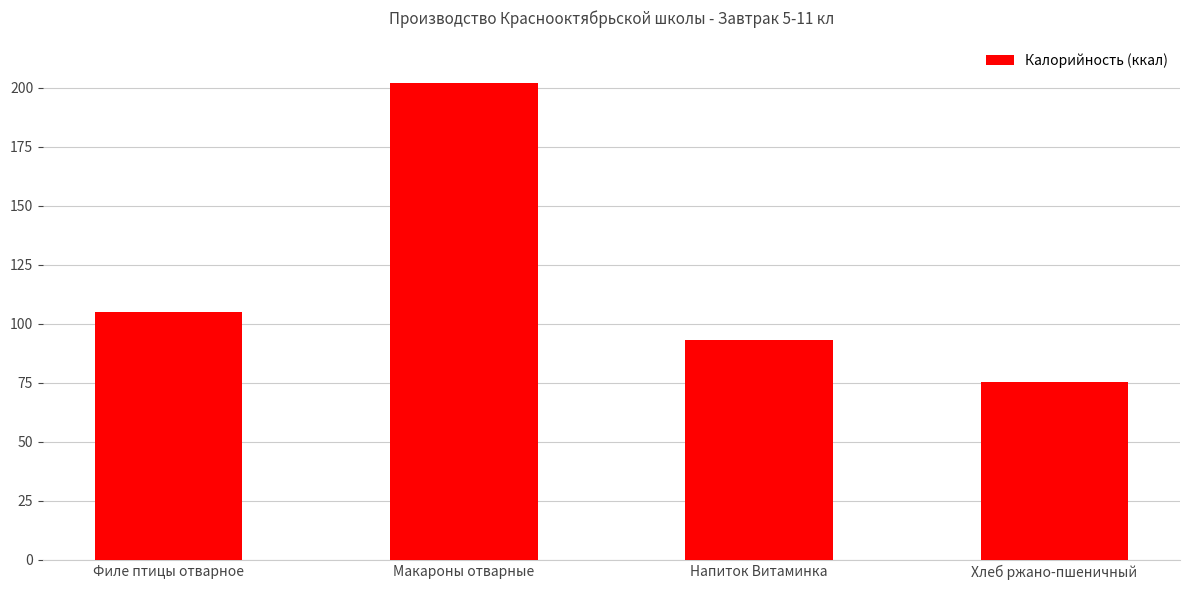

List the labels in order of value, smallest first.

Хлеб ржано-пшеничный, Напиток Витаминка, Филе птицы отварное, Макароны отварные